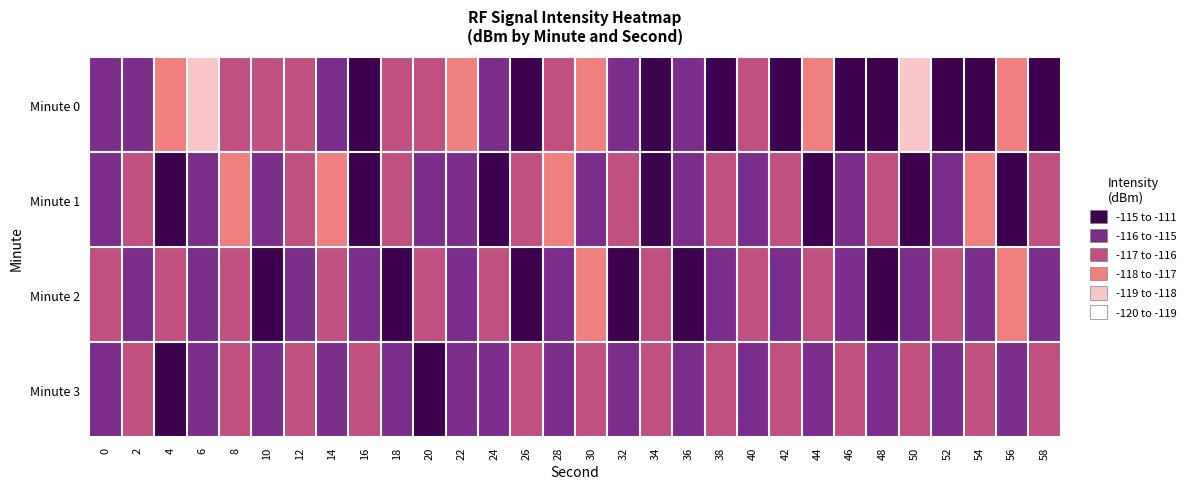

How many categories are shown in the chart?

30